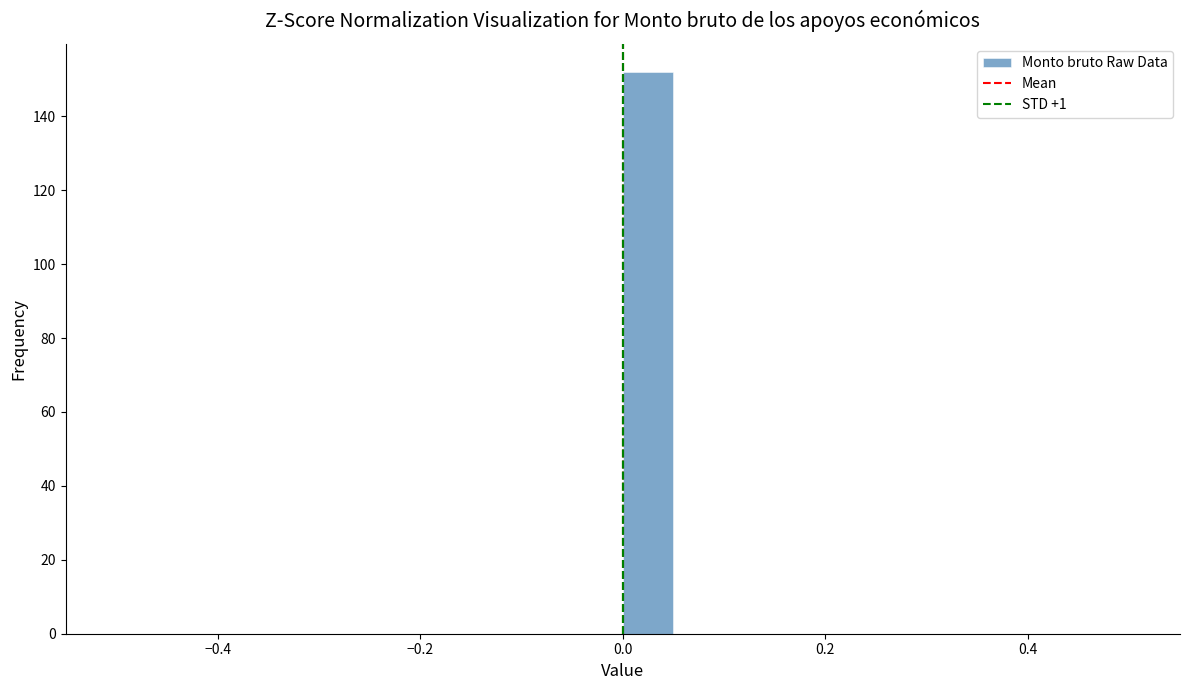

Around what value on the x-axis is the tallest bar? Give the approximate position of its centre, as read against the axis.

0.02